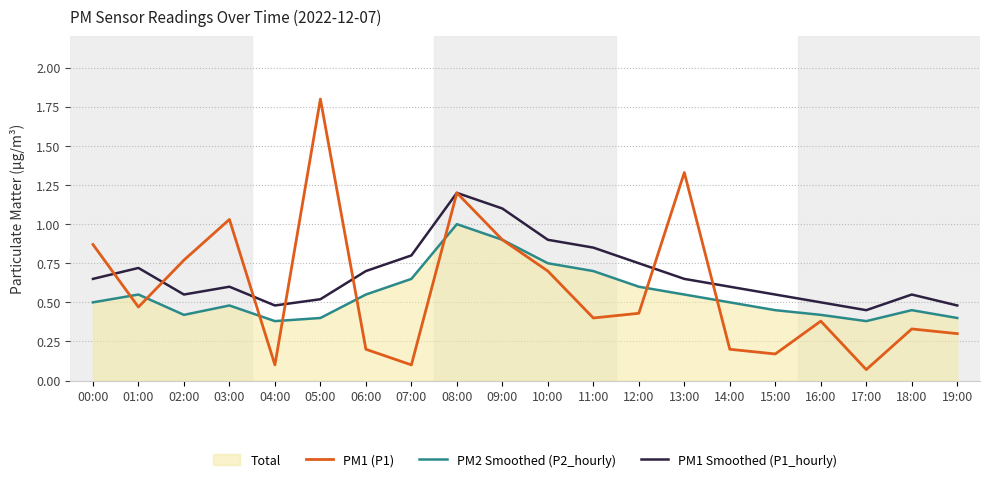

List the labels in order of PM2 Smoothed (P2_hourly) value, largest first.

08:00, 09:00, 10:00, 11:00, 07:00, 12:00, 01:00, 06:00, 13:00, 00:00, 14:00, 03:00, 15:00, 18:00, 02:00, 16:00, 05:00, 19:00, 04:00, 17:00